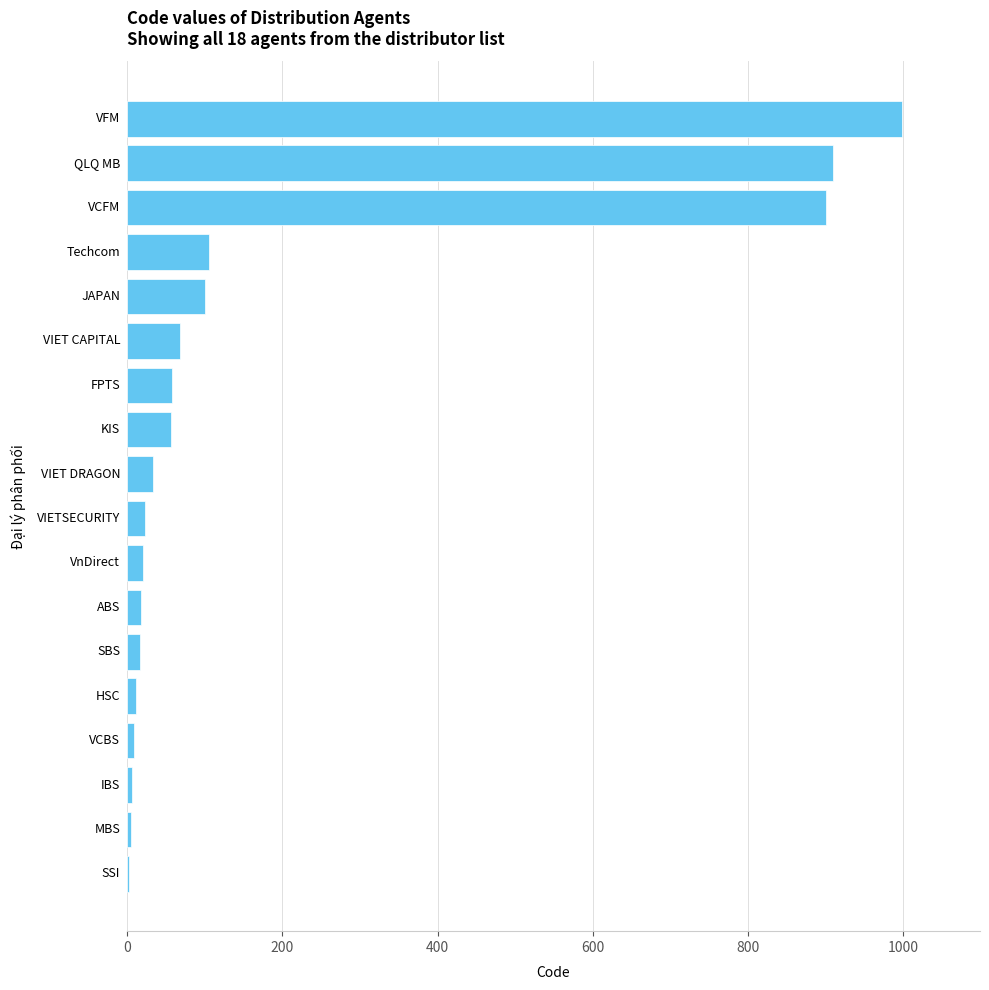

What is the maximum value shown in the chart?

999